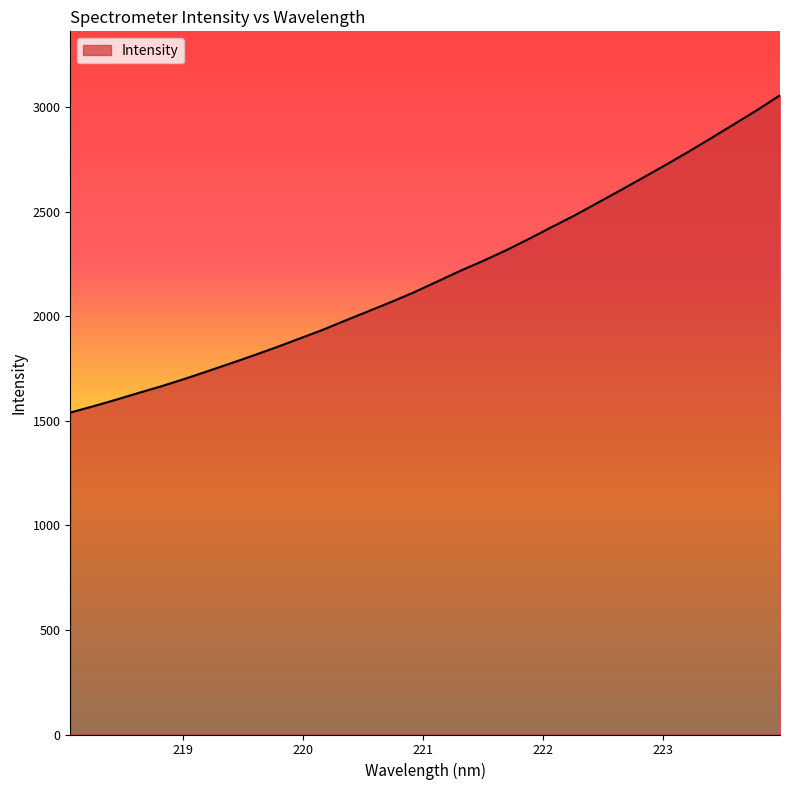

What is the maximum value shown in the chart?

3056.9